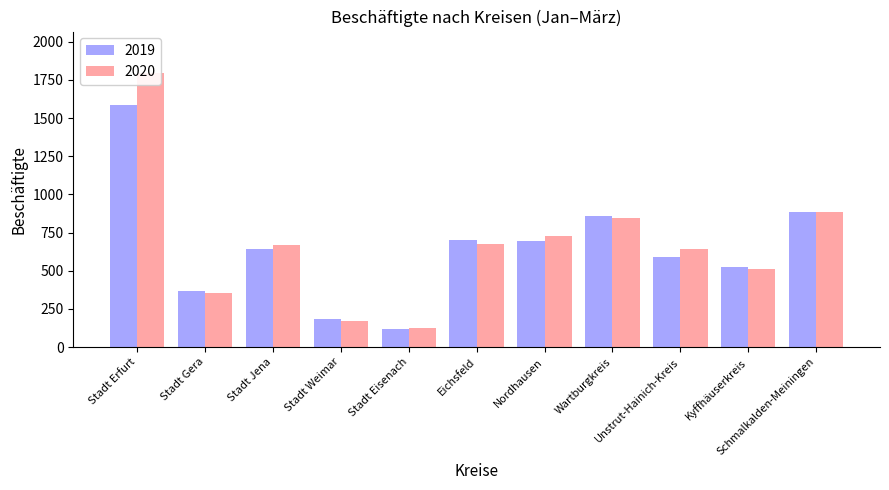

What are all the series names shown in the legend?

2019, 2020